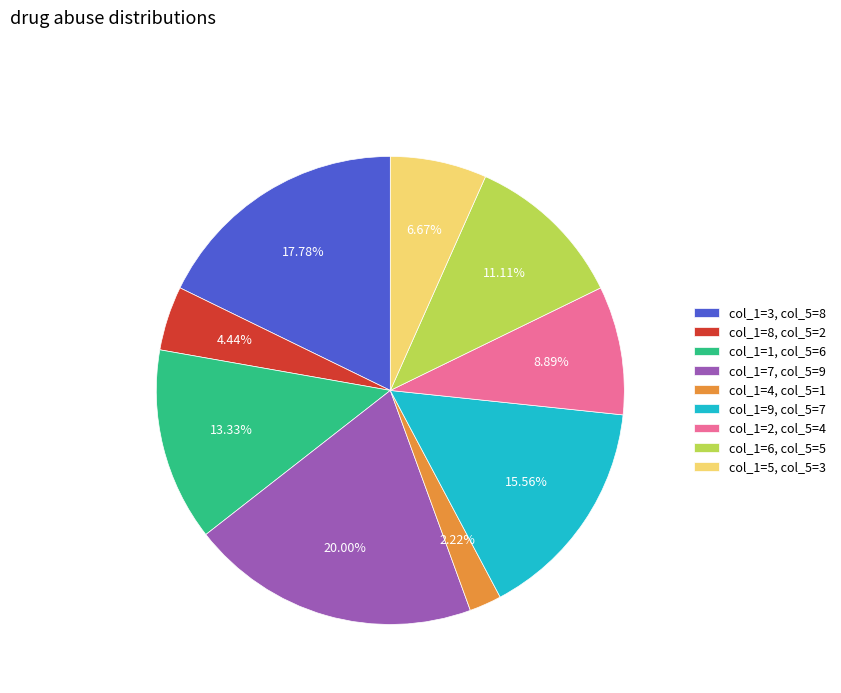

Approximately how many times larger is the value at col_1=9, col_5=7 compared to col_1=5, col_5=3?

2.3